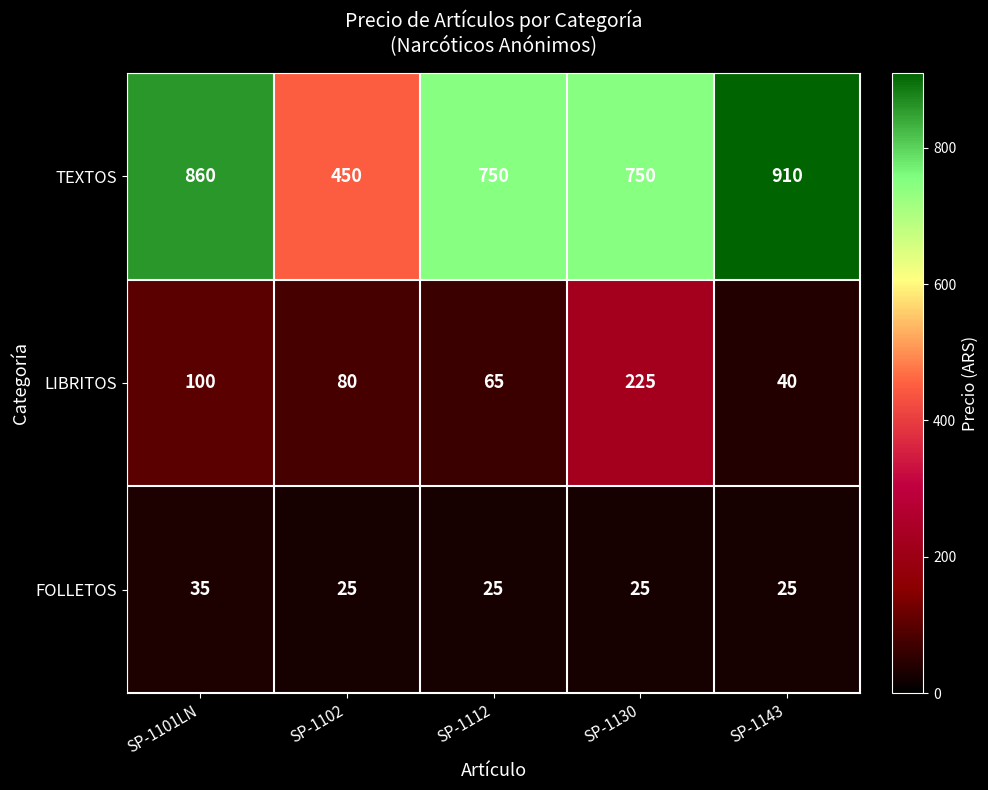

What is the sum of all TEXTOS values?

3720